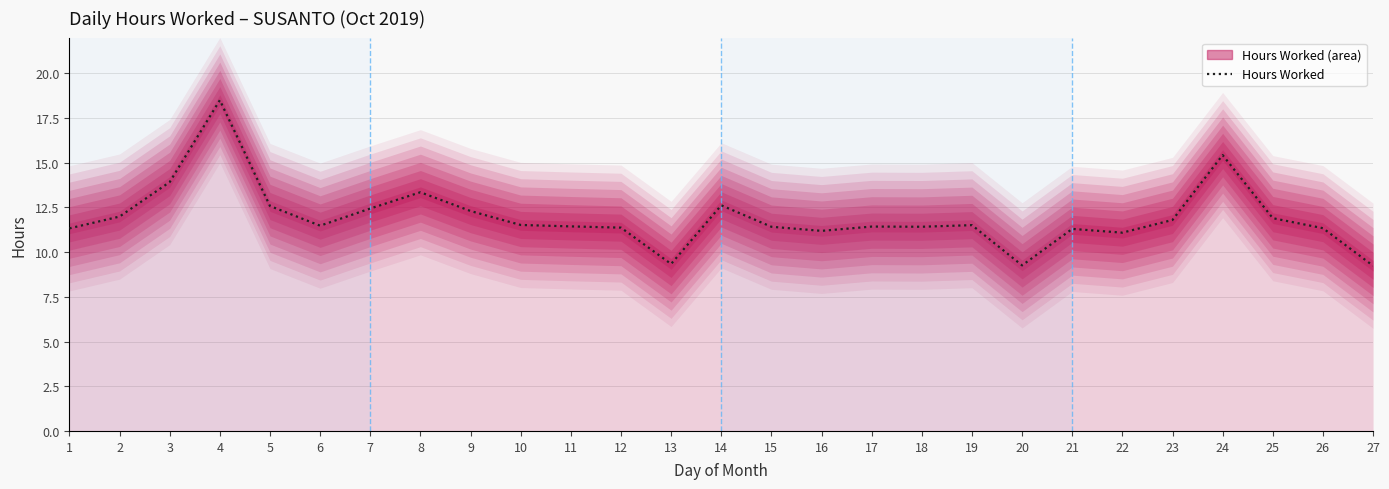

Reading left to right, list all the values displayed in this chart.

11.3	12.0	13.9	18.5	12.6	11.5	12.4	13.3	12.3	11.5	11.4	11.4	9.3	12.6	11.4	11.2	11.4	11.4	11.5	9.3	11.3	11.1	11.8	15.4	11.9	11.3	9.2